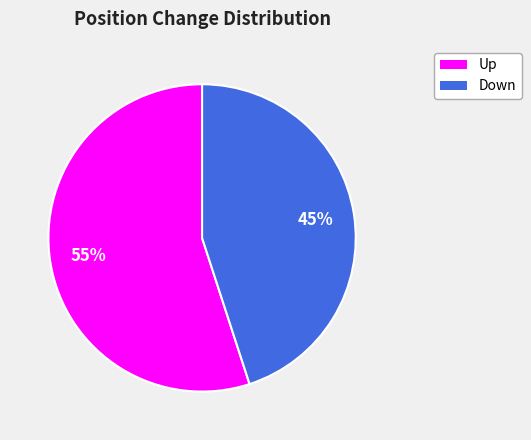

To the nearest percent, what is the average slice percentage?

50%